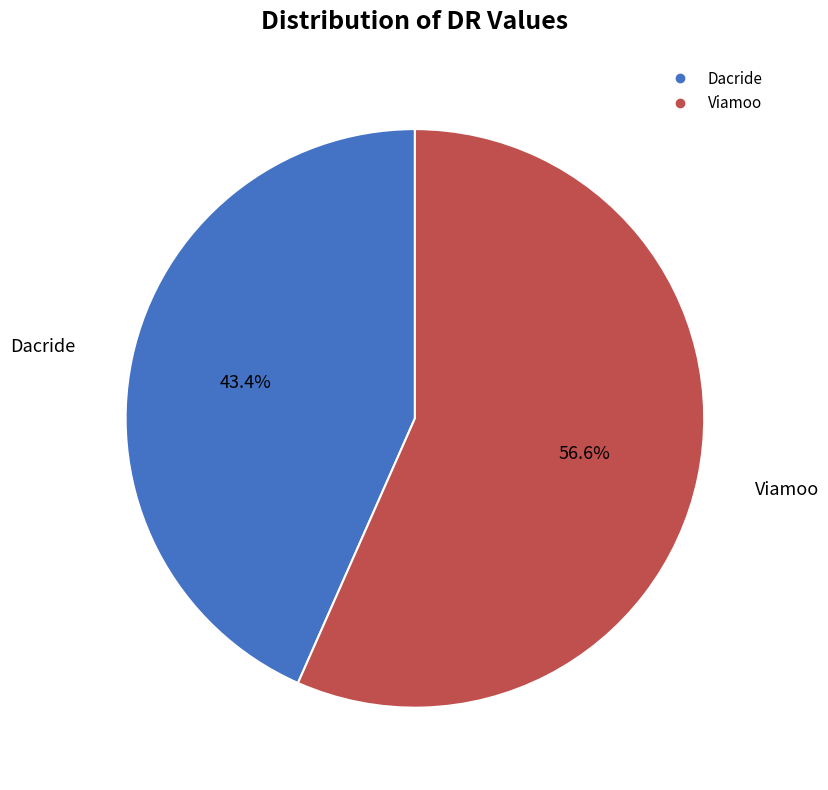

The Dacride slice represents 55% of the pie. True or false?

False